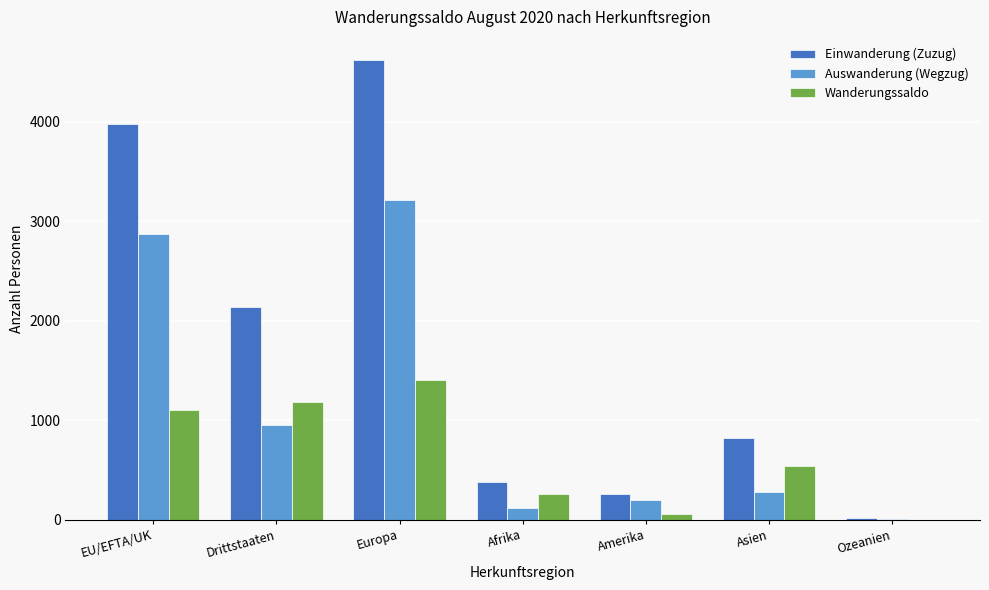

How many data points does each series have?

7